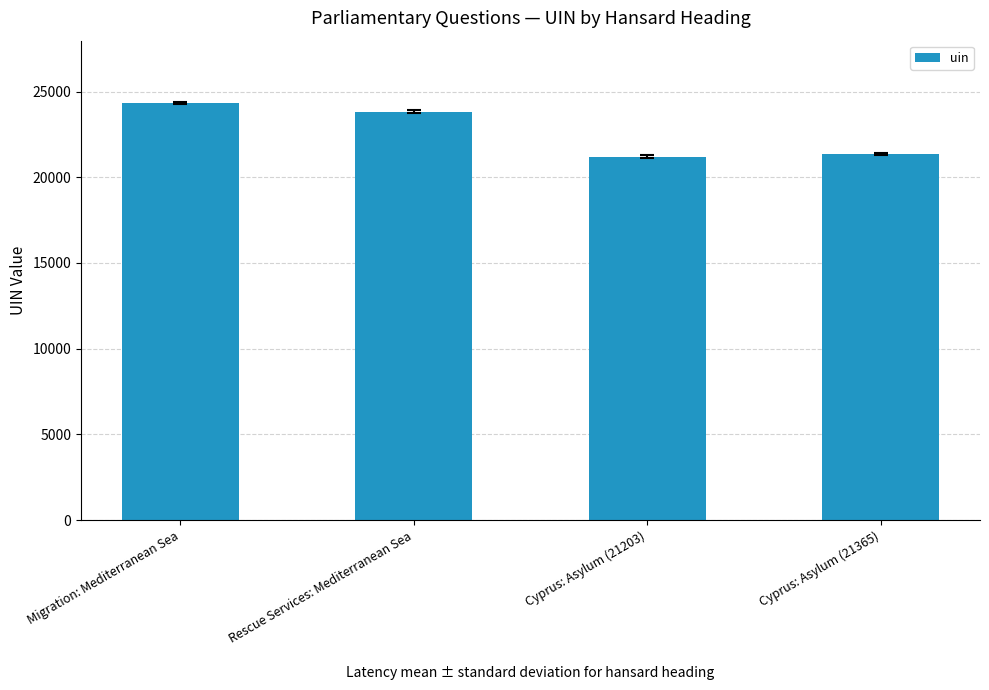

Does the chart contain stacked bars?

No